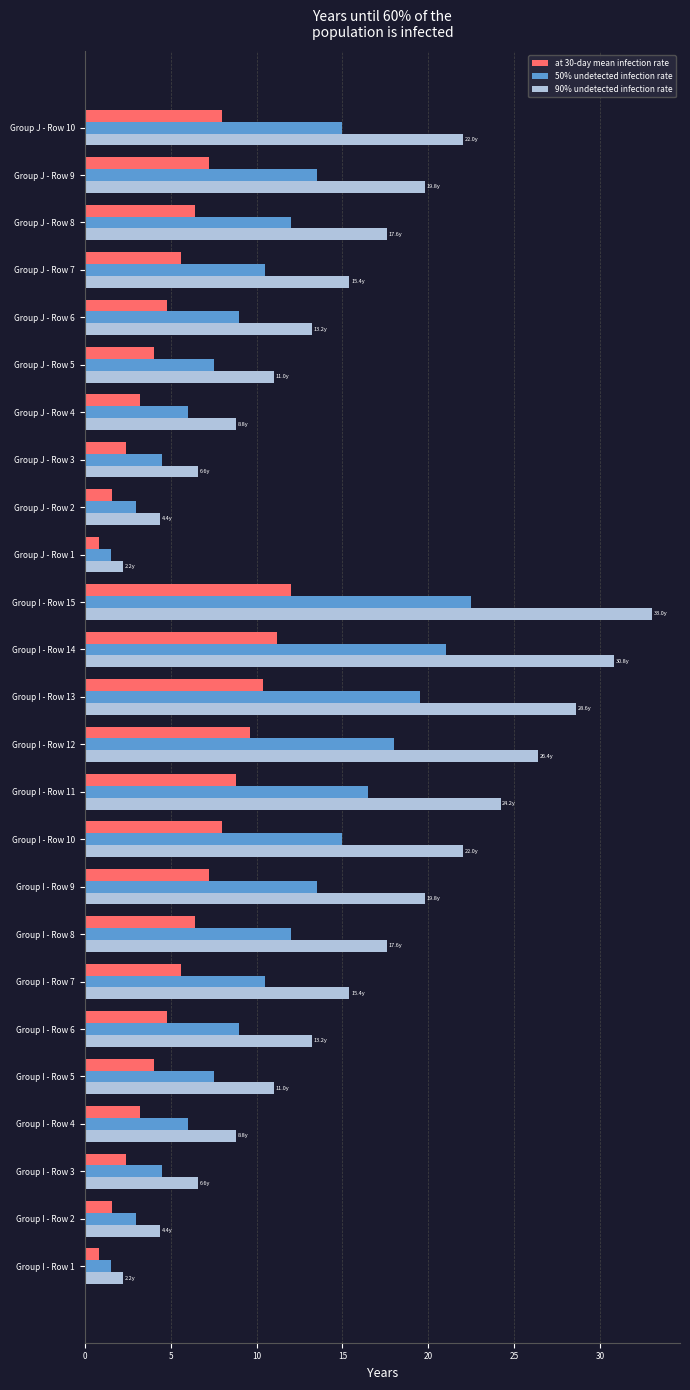

Rank the series by their average value, from lowest to highest.

at 30-day mean infection rate, 50% undetected infection rate, 90% undetected infection rate